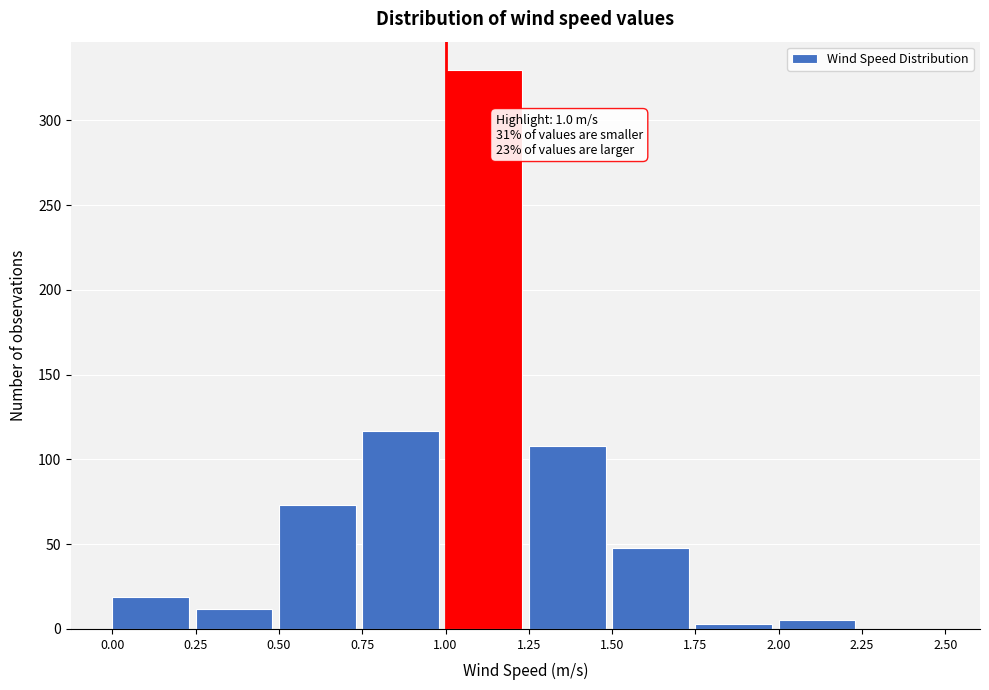

Which range on the x-axis has the tallest bar?

1.00 to 1.25